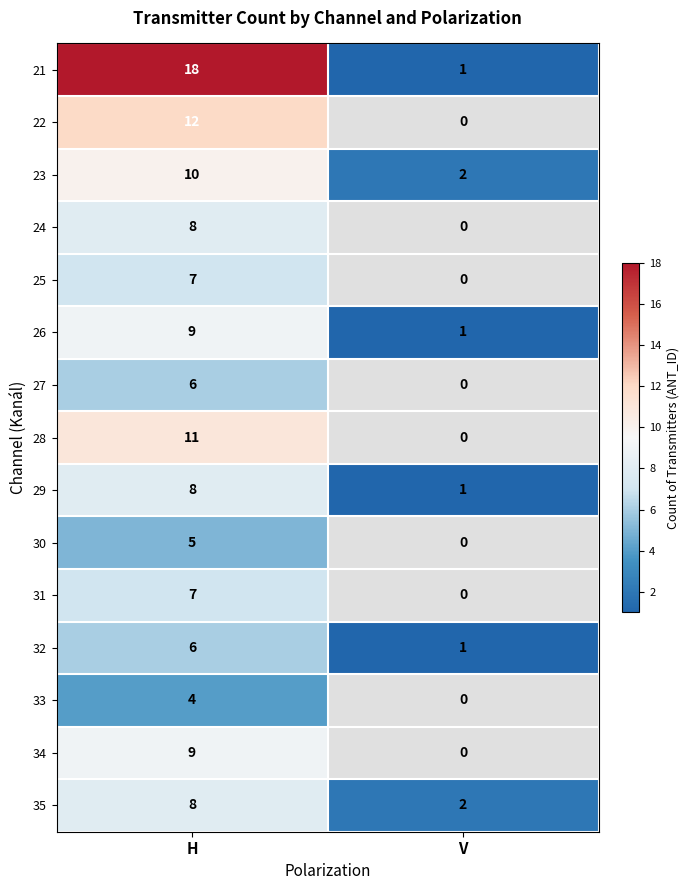

What is the maximum value shown in the chart?

18.0